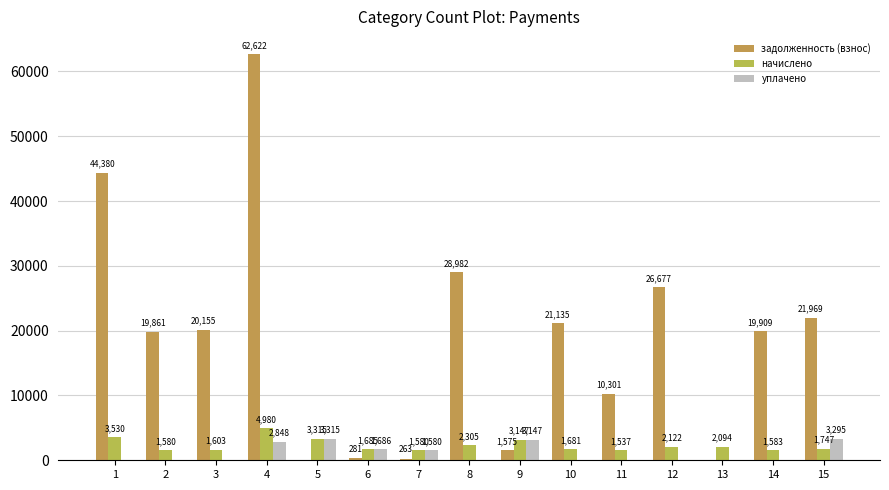

How many groups of bars are there?

15